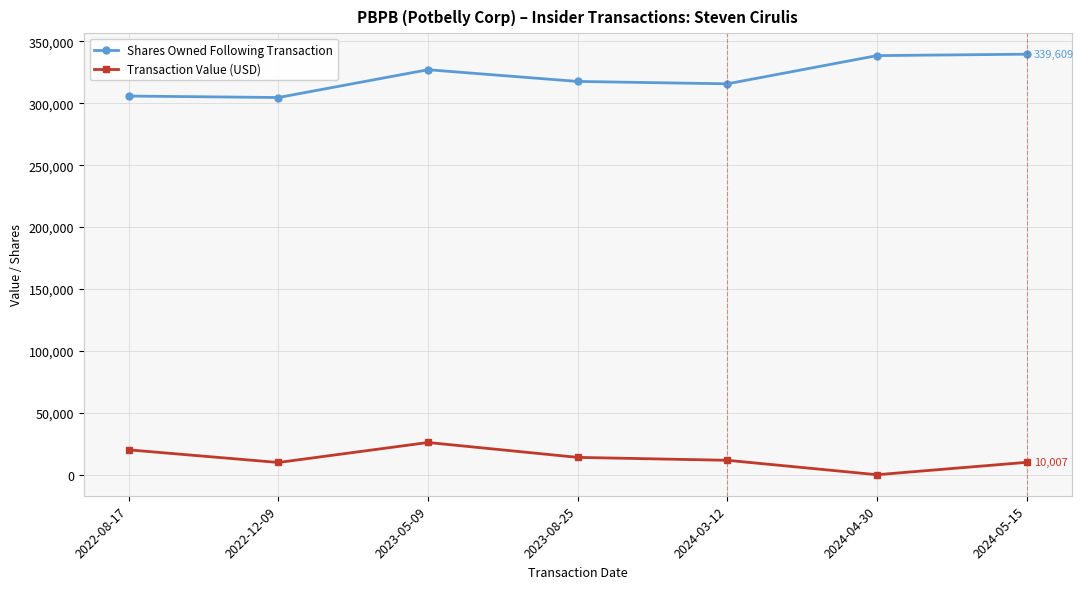

Is the value of Shares Owned Following Transaction at 2023-05-09 greater than the value of Transaction Value (USD) at 2024-05-15?

Yes